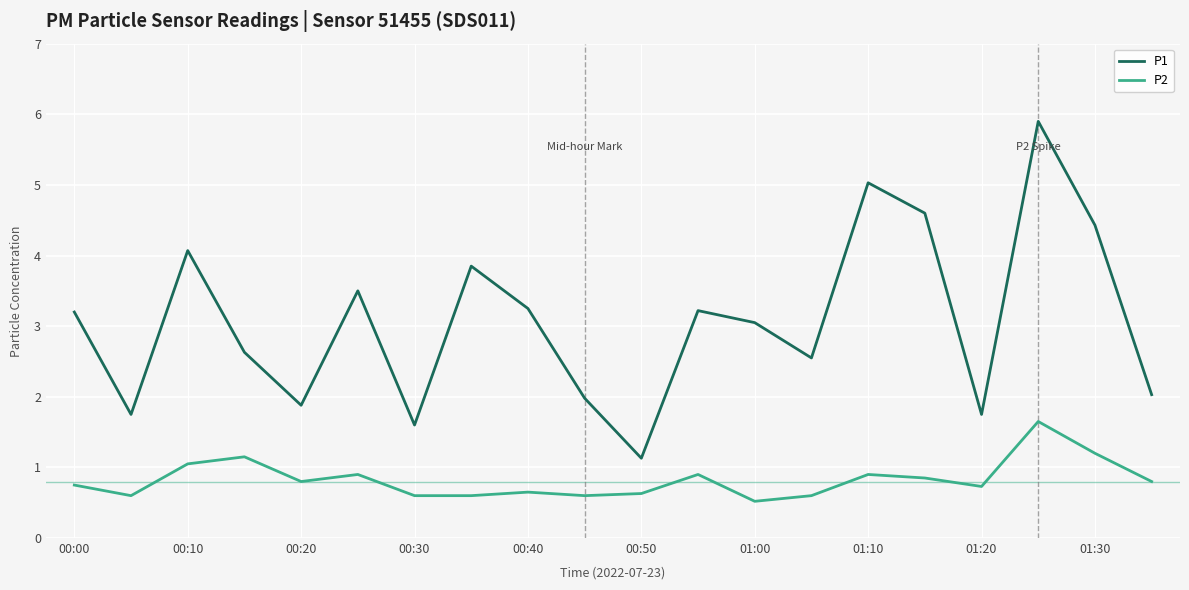

Which series has the largest total across all categories?

P1